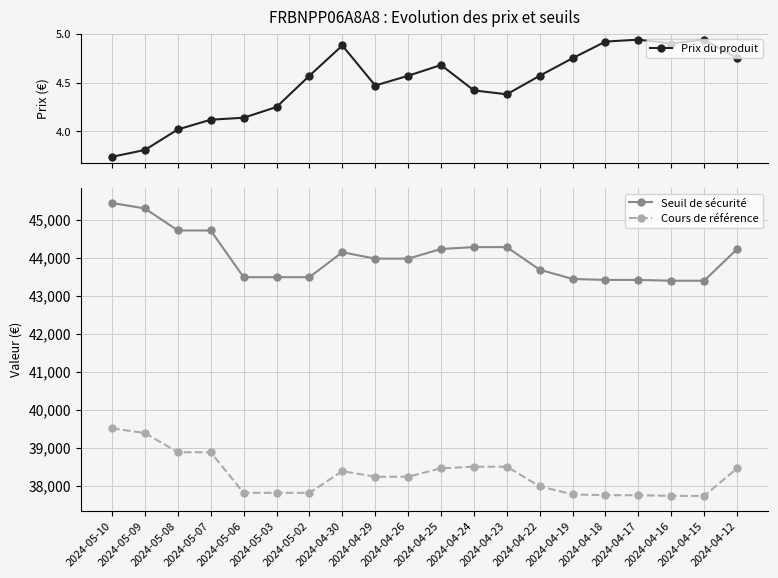

Reading left to right, transcribe all the data shown in this chart.

Prix du produit: 3.7	3.8	4.0	4.1	4.1	4.2	4.6	4.9	4.5	4.6	4.7	4.4	4.4	4.6	4.8	4.9	4.9	4.9	4.9	4.8
Seuil de sécurité: 45439.8	45295.9	44716.9	44716.9	43488.3	43488.3	43488.3	44144.0	43975.6	43975.6	44230.1	44279.2	44279.2	43684.4	43441.7	43416.3	43416.3	43395.4	43395.4	44227.9
Cours de référence: 39512.8	39387.8	38884.3	38884.3	37815.9	37815.9	37815.9	38386.1	38239.7	38239.7	38460.9	38503.7	38503.7	37986.4	37775.4	37753.3	37753.3	37735.1	37735.1	38459.1